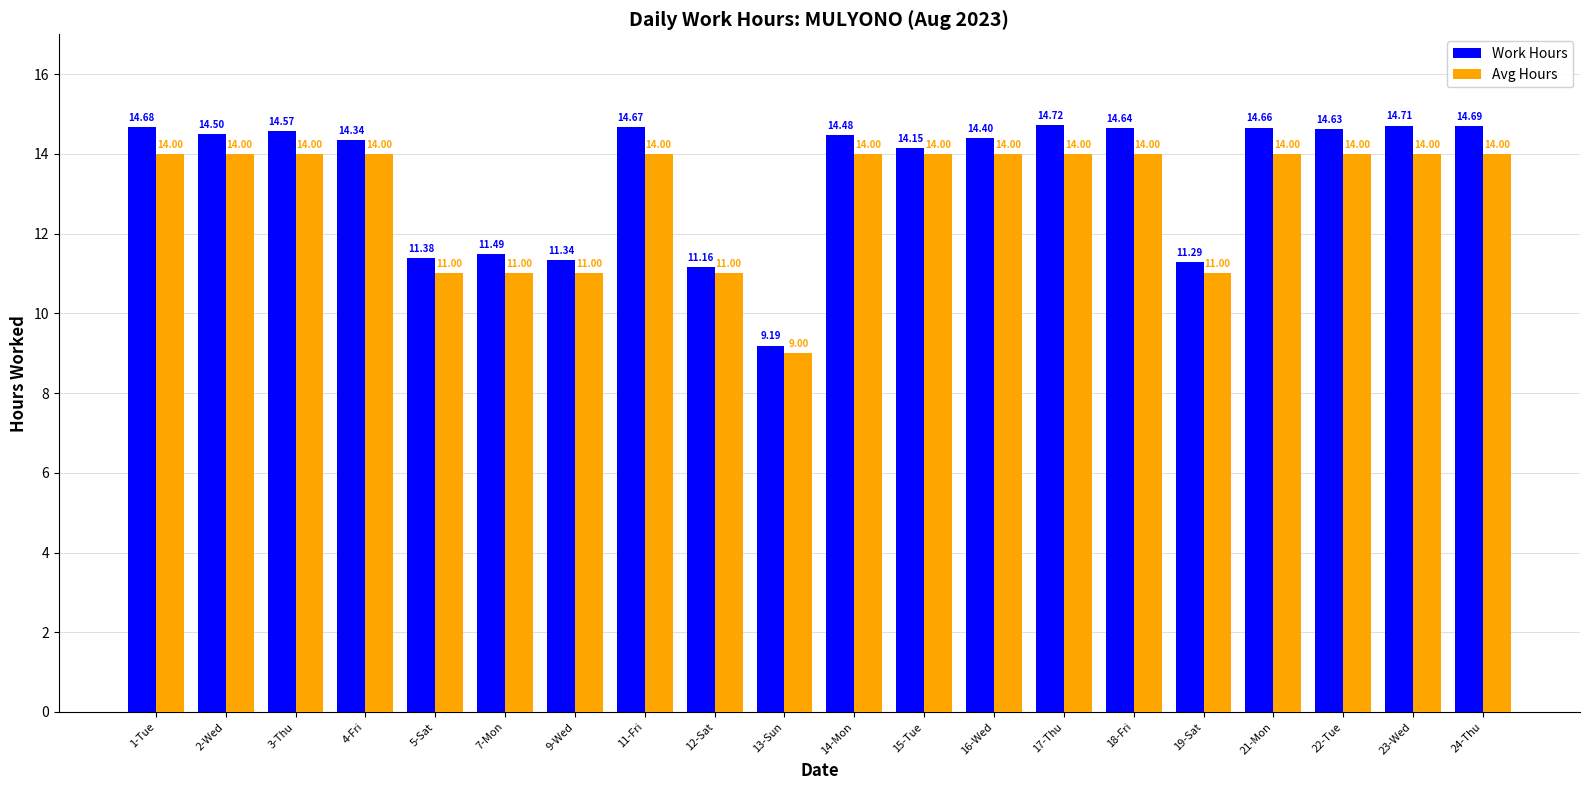

What is the highest value of the Work Hours series?

14.7